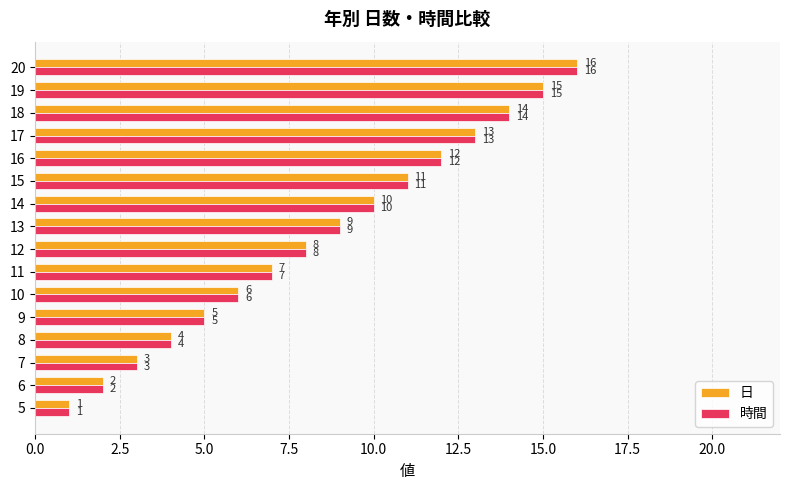

What is the sum of all 時間 values?

136